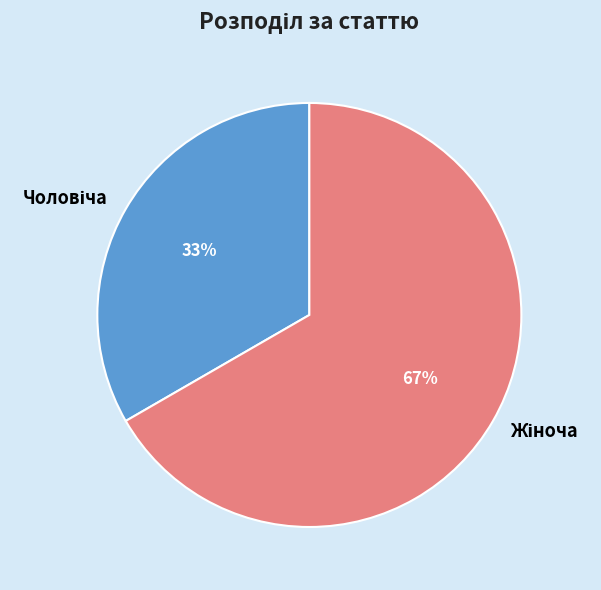

How many segments does this pie chart have?

2